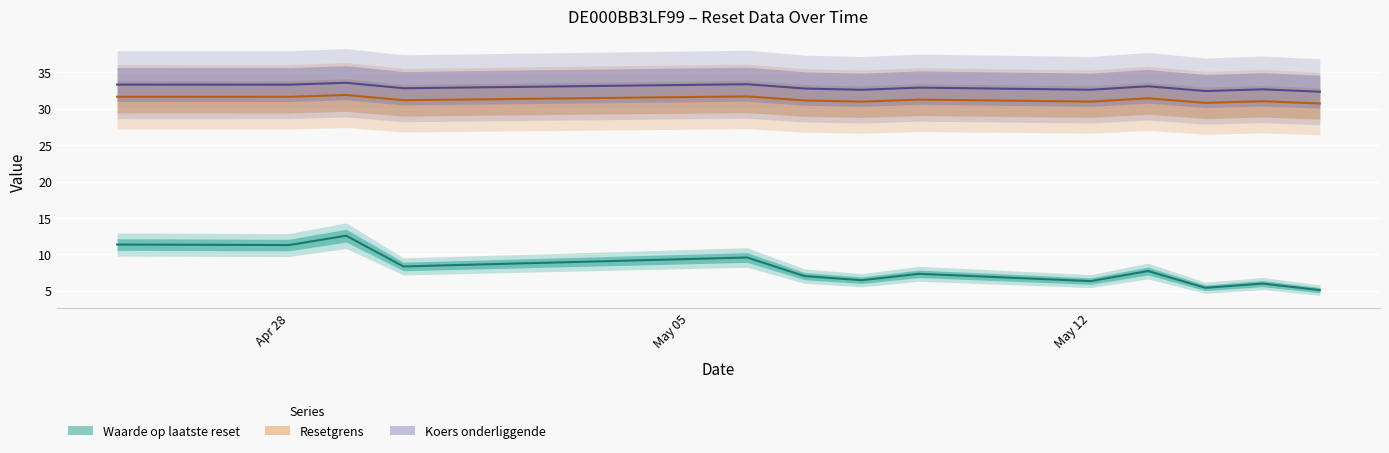

True or false: Waarde op laatste reset and Resetgrens cross at least once.

False